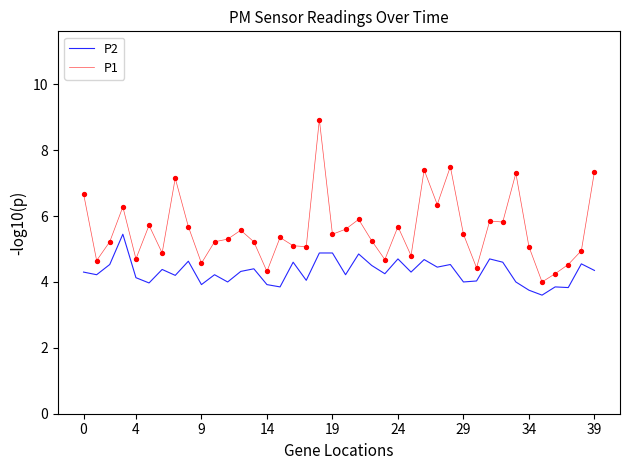

What is the minimum value shown in the chart?

3.6